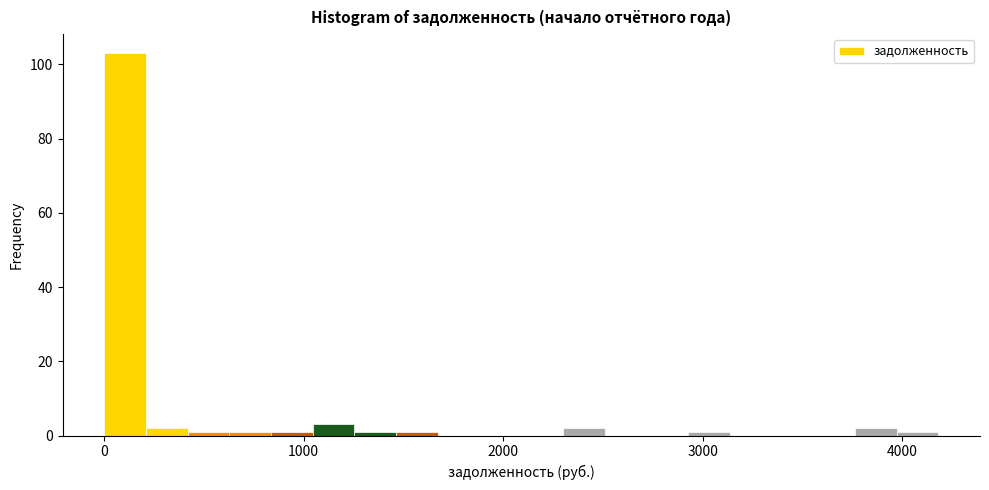

Around what value on the x-axis is the tallest bar? Give the approximate position of its centre, as read against the axis.

100